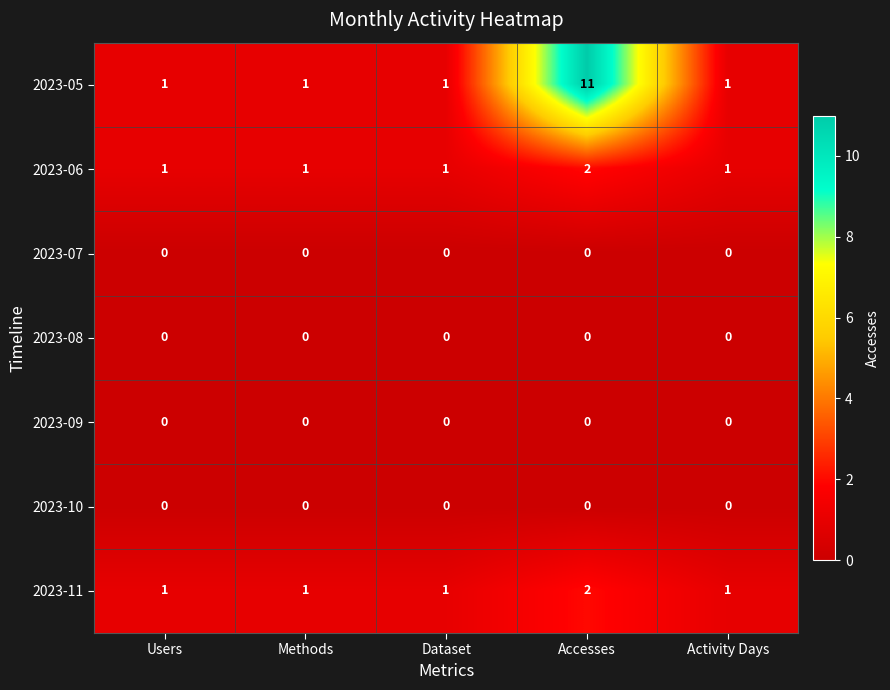

The value of 2023-06 at Accesses is 1. True or false?

False